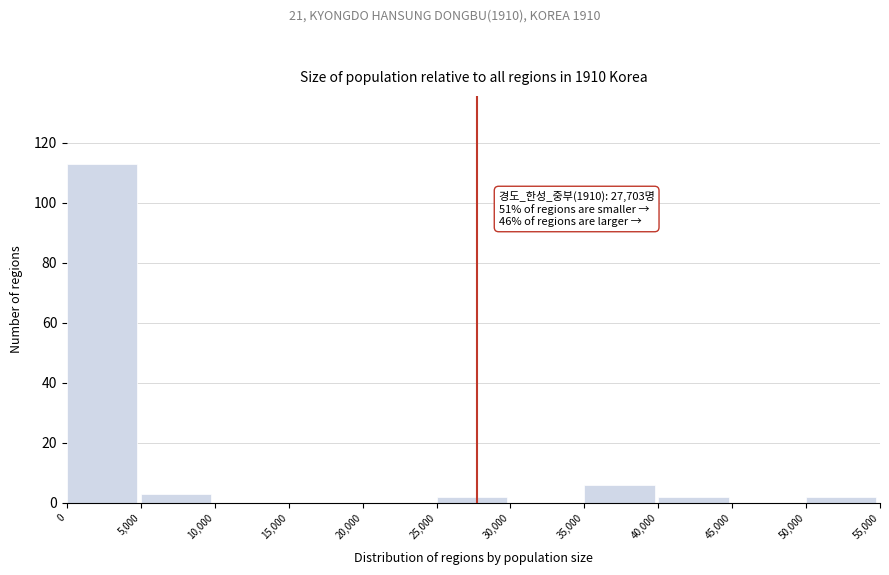

Over which range of the x-axis is the bar tallest?

0 to 5,000